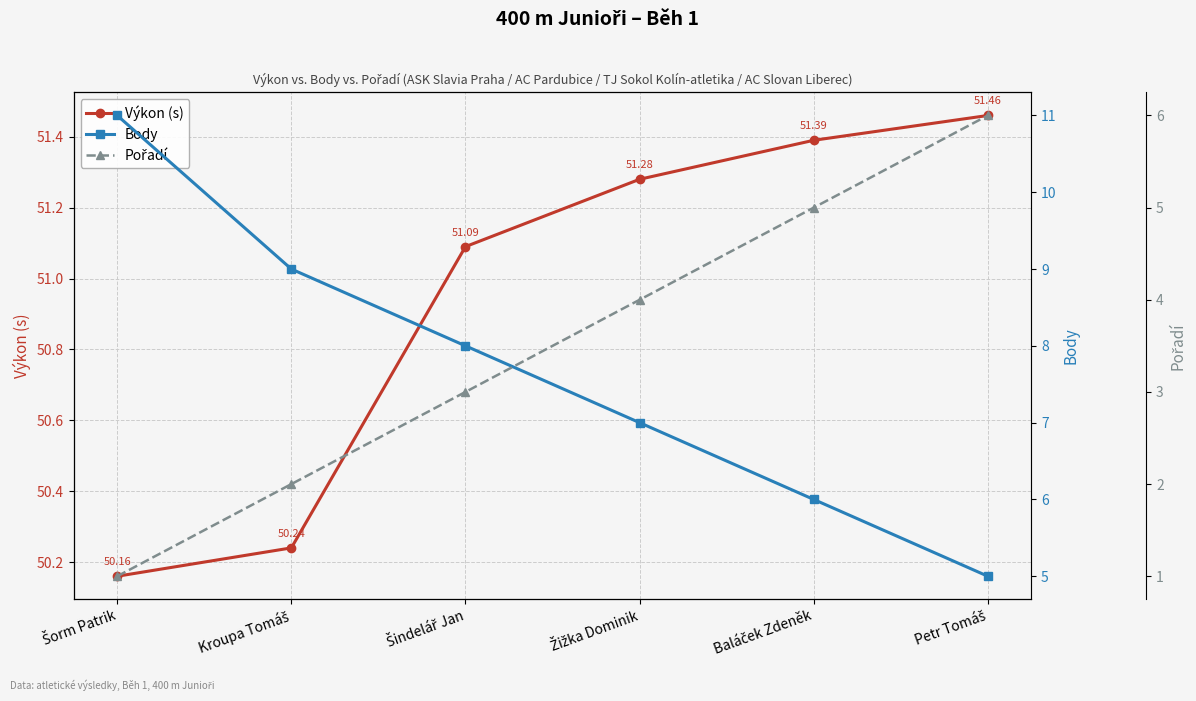

At how many categories does at least one series exceed 44?

6